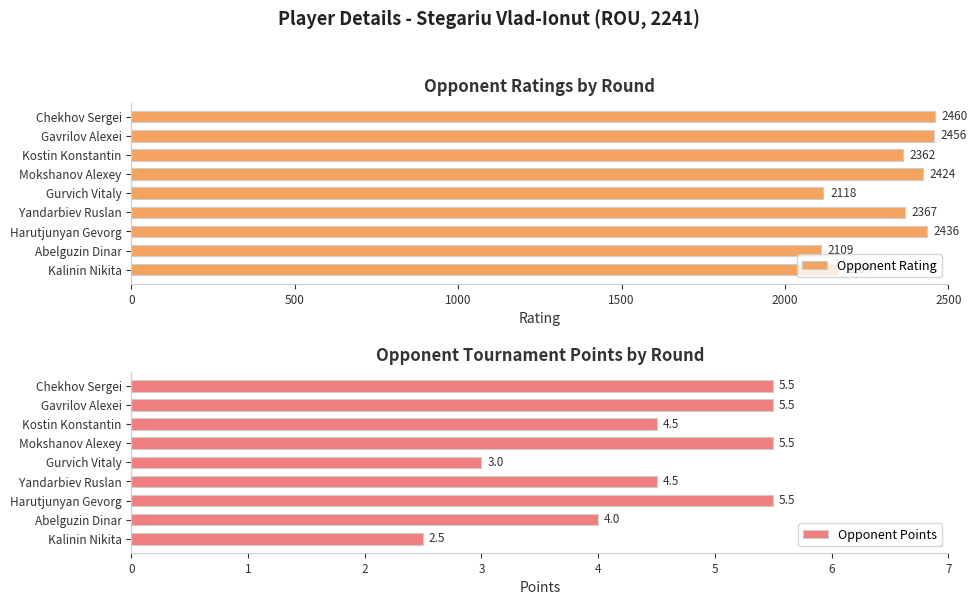

Which series has the widest spread of values?

Opponent Rating